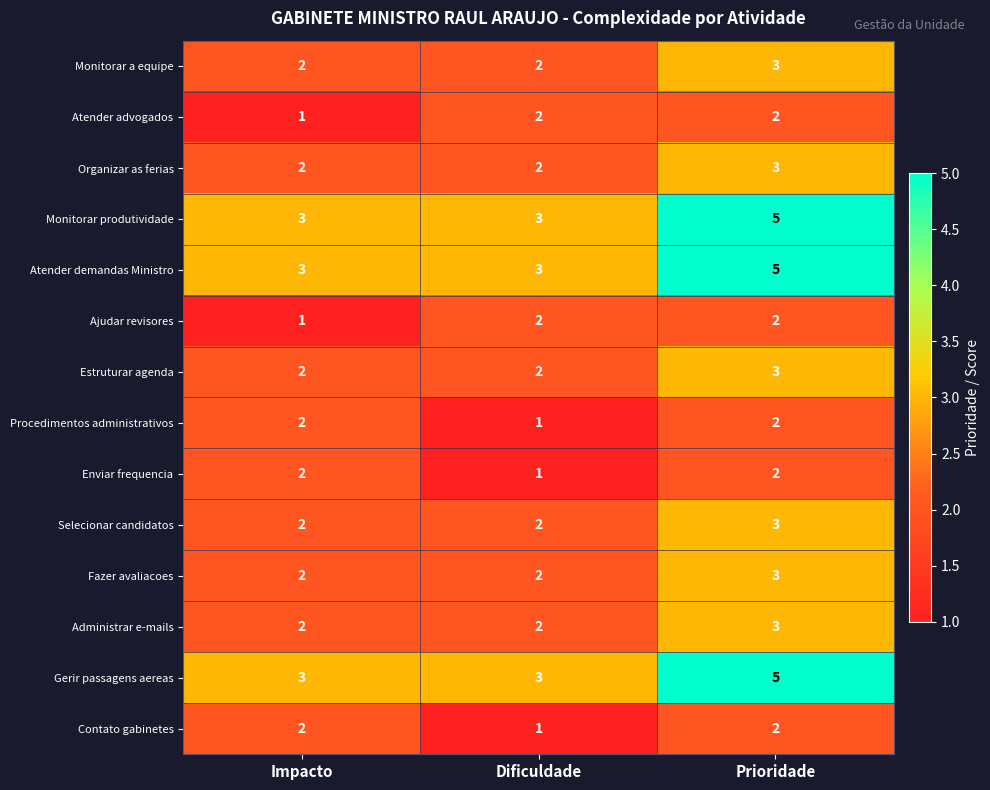

What is the total value across all series at Impacto?

29